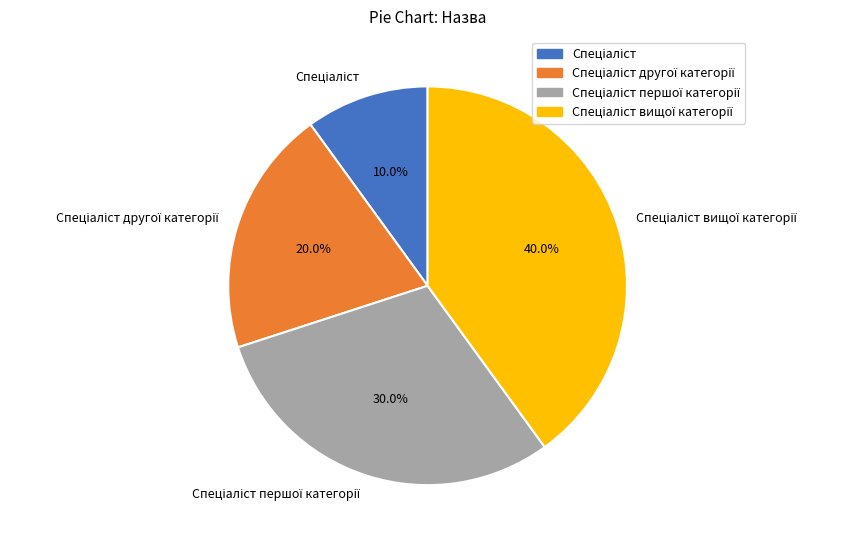

Is there a majority slice in this chart?

No